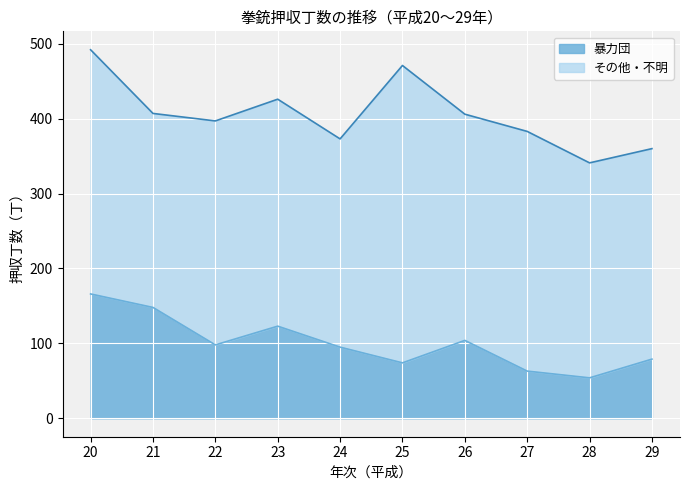

What is the change in value from 21 to 25?

-74